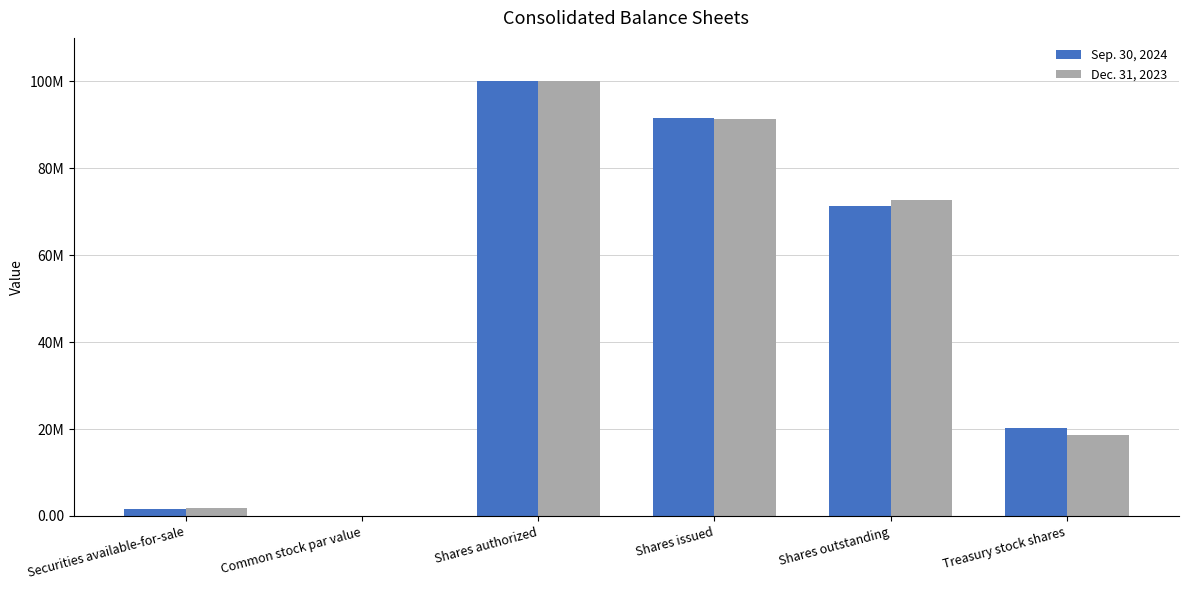

What are all the series names shown in the legend?

Sep. 30, 2024, Dec. 31, 2023